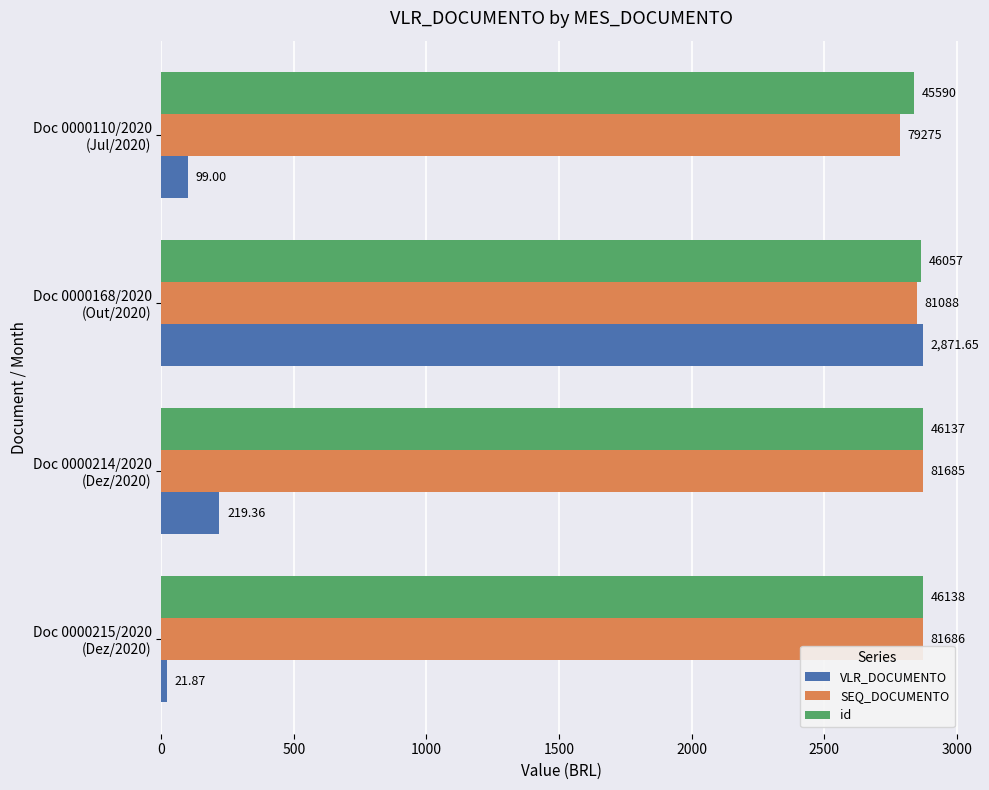

What is the smallest value displayed?

21.9